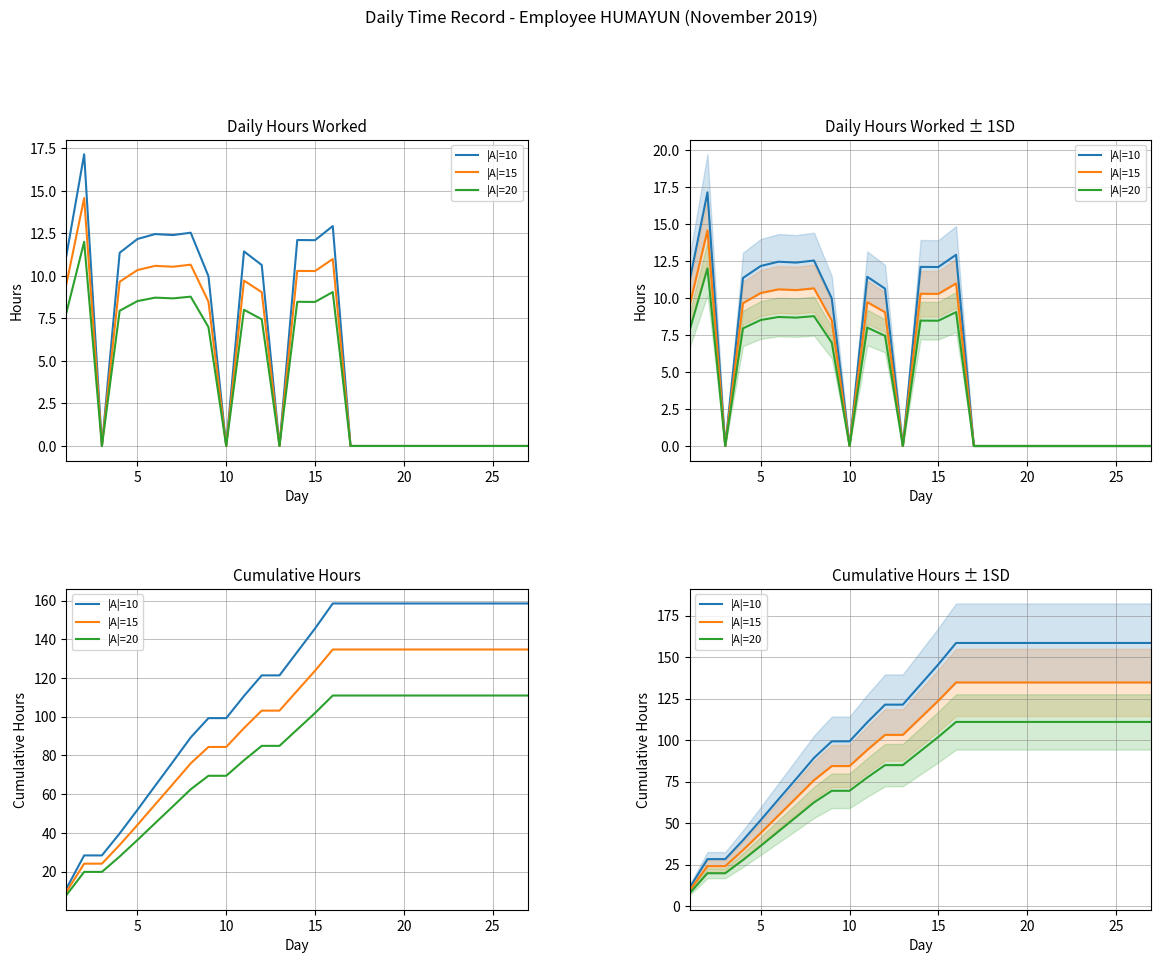

Is this an area chart (filled region under the line)?

No